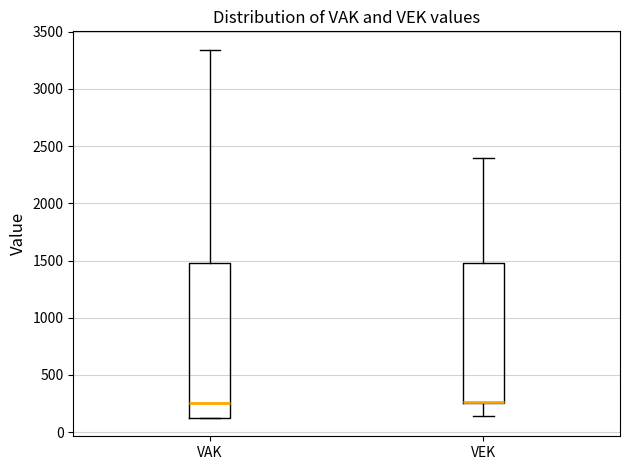

Reading left to right, transcribe this box plot: for each box, give where its median line is, the range the box spans, and where its two whiskers end, as read against the y-axis. The values are not printed on the chart, so give them approximately, as read against the axis.

VAK: median 250, box 150 to 1500, whiskers 150 to 3350
VEK: median 250 (drawn on the box's lower edge), box 250 to 1500, whiskers 150 to 2400